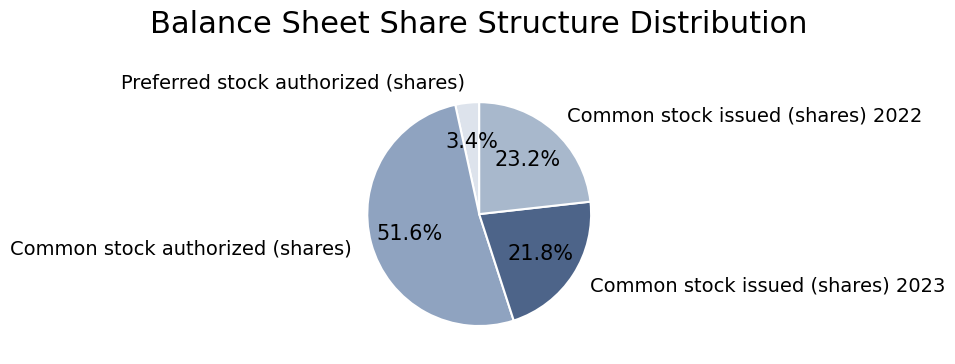

How many slices are in this pie chart?

4